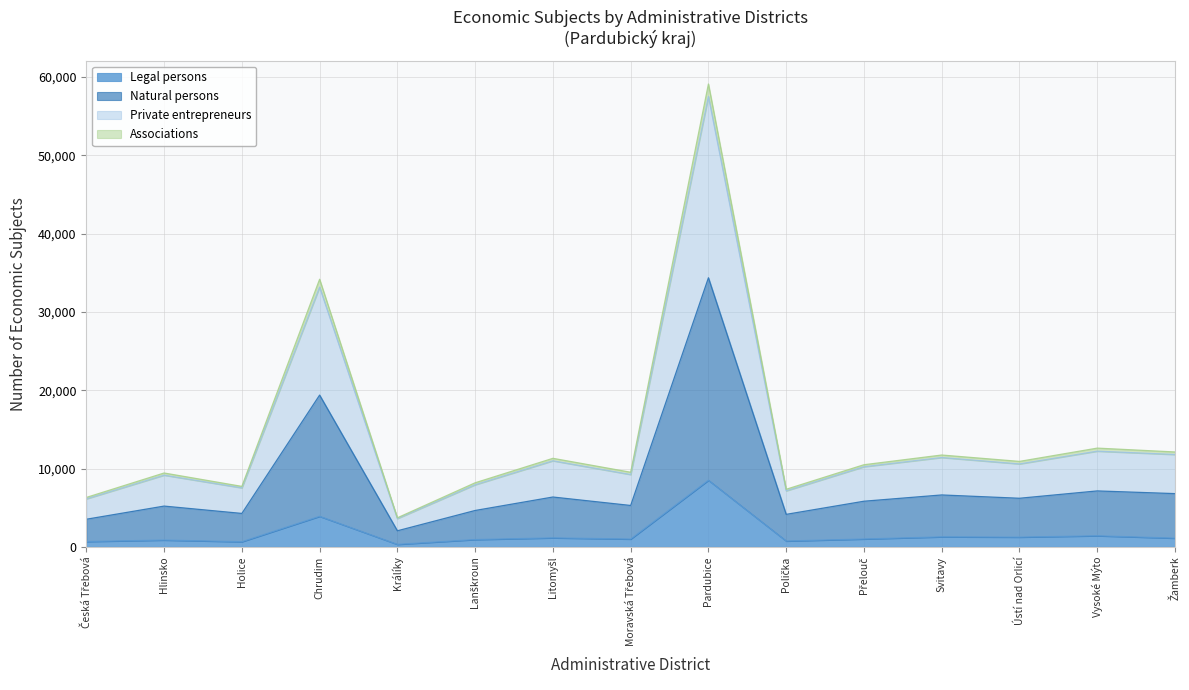

At which label does Legal persons reach its peak?

Pardubice